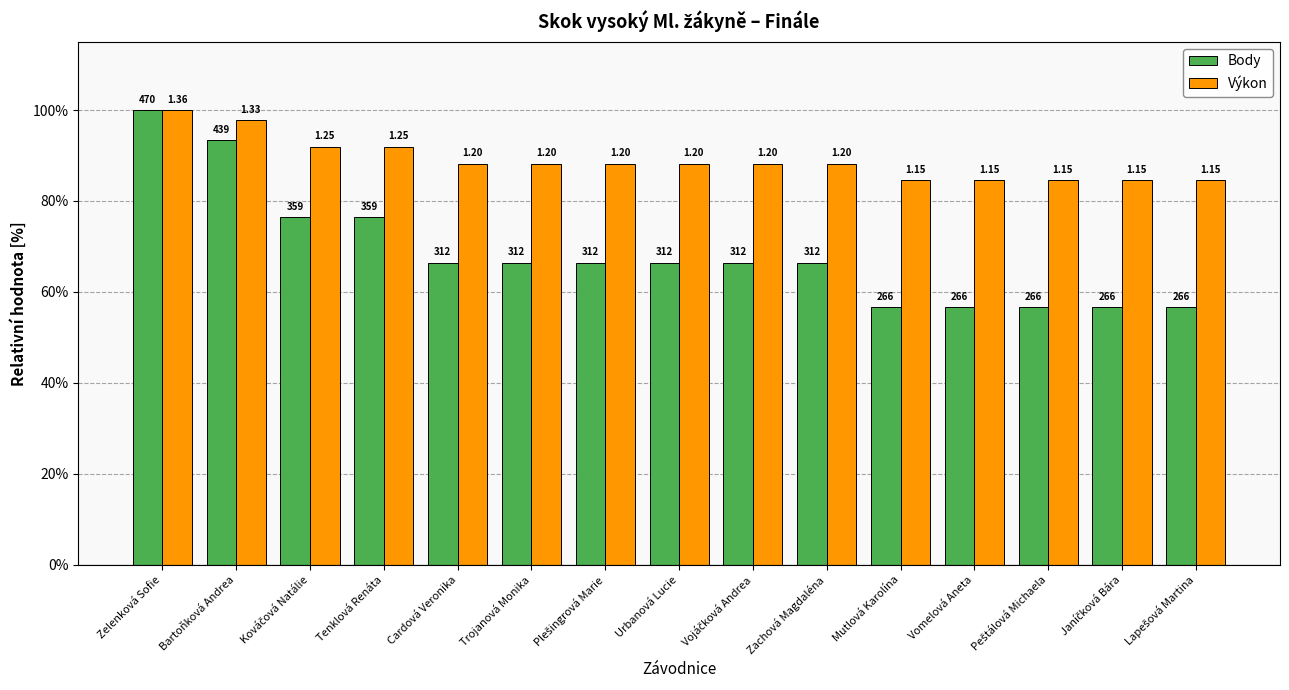

Are the bars grouped side by side (vs. stacked)?

Yes